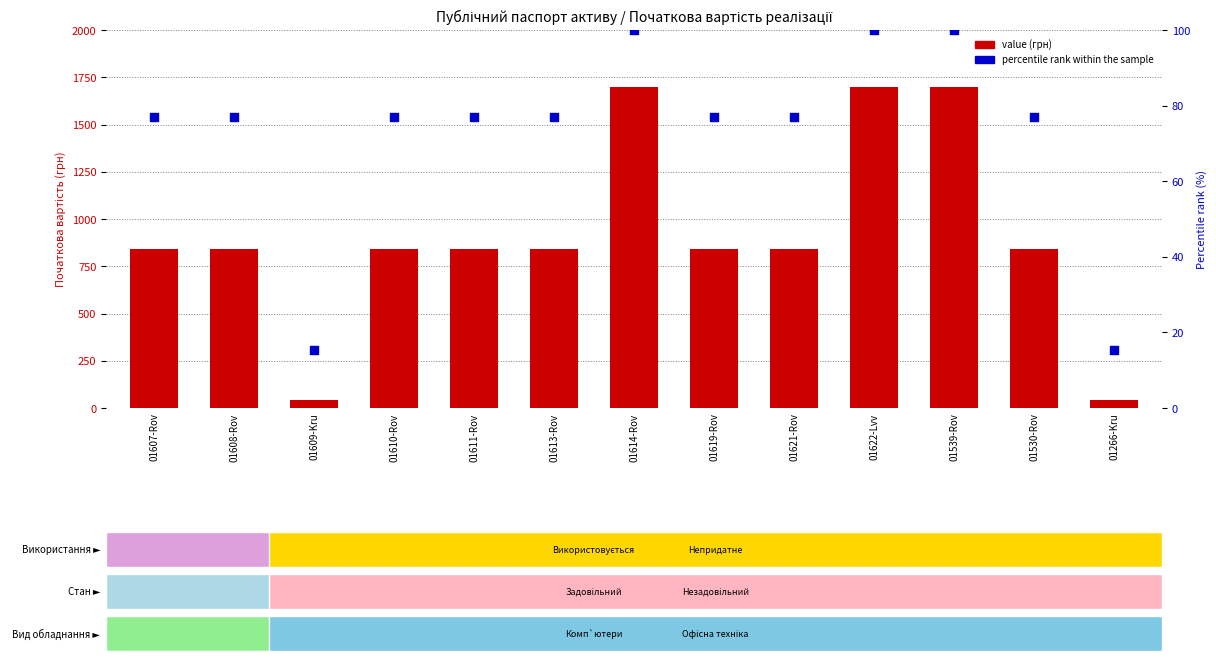

Which series reaches the maximum Y coordinate?

value (грн)